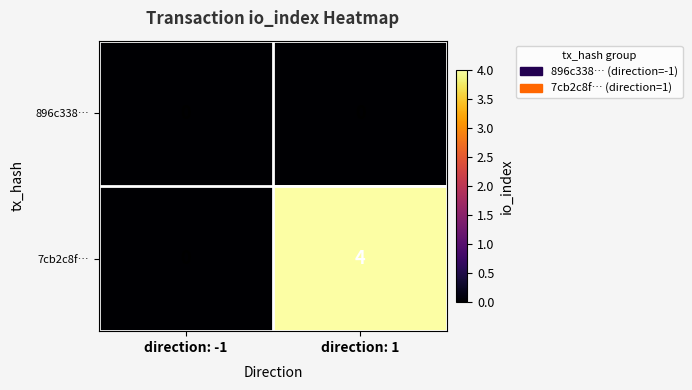

Reading left to right, what are all the values shown in this chart?

896c338…: direction: -1=0	direction: 1=0
7cb2c8f…: direction: -1=0	direction: 1=4